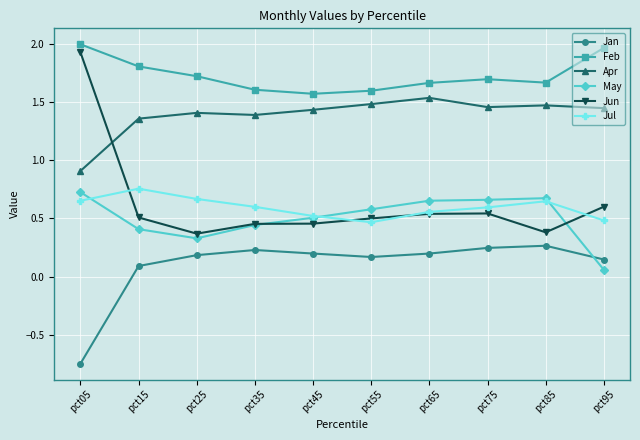

At how many categories does at least one series exceed 0?

10